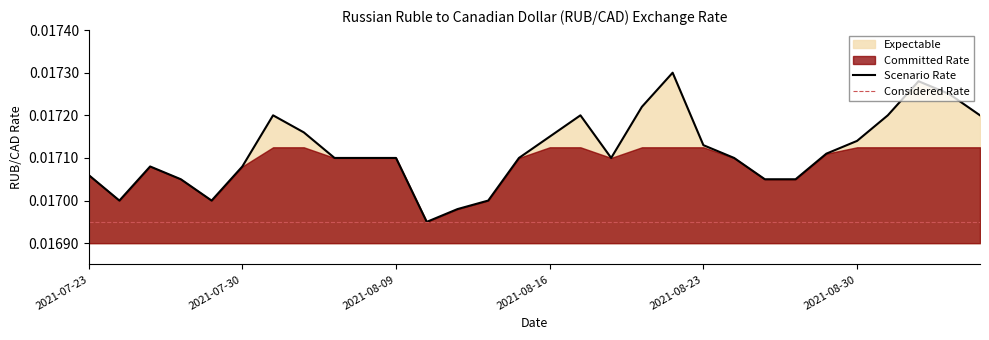

Reading left to right, transcribe all the data shown in this chart.

2021-07-23=0.0	2021-07-26=0.0	2021-07-27=0.0	2021-07-28=0.0	2021-07-29=0.0	2021-07-30=0.0	2021-08-03=0.0	2021-08-04=0.0	2021-08-05=0.0	2021-08-06=0.0	2021-08-09=0.0	2021-08-10=0.0	2021-08-11=0.0	2021-08-12=0.0	2021-08-13=0.0	2021-08-16=0.0	2021-08-17=0.0	2021-08-18=0.0	2021-08-19=0.0	2021-08-20=0.0	2021-08-23=0.0	2021-08-24=0.0	2021-08-25=0.0	2021-08-26=0.0	2021-08-27=0.0	2021-08-30=0.0	2021-08-31=0.0	2021-09-01=0.0	2021-09-02=0.0	2021-09-03=0.0